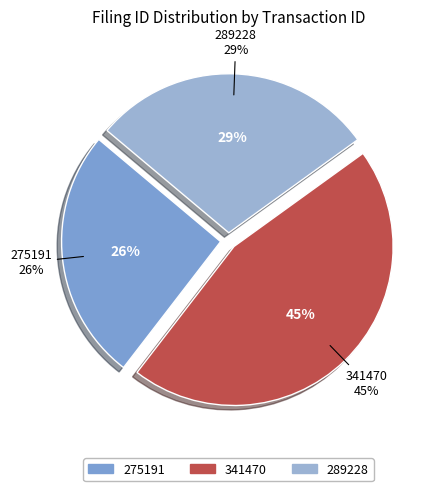

How many segments does this pie chart have?

3